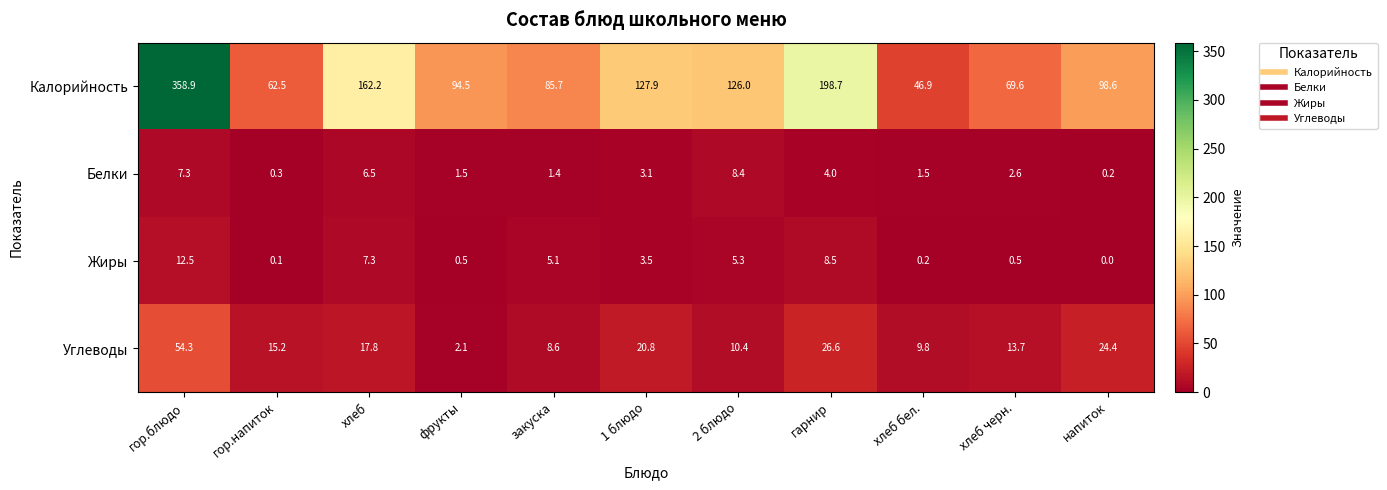

What is the difference between the Углеводы values at гарнир and гор.блюдо?

27.7